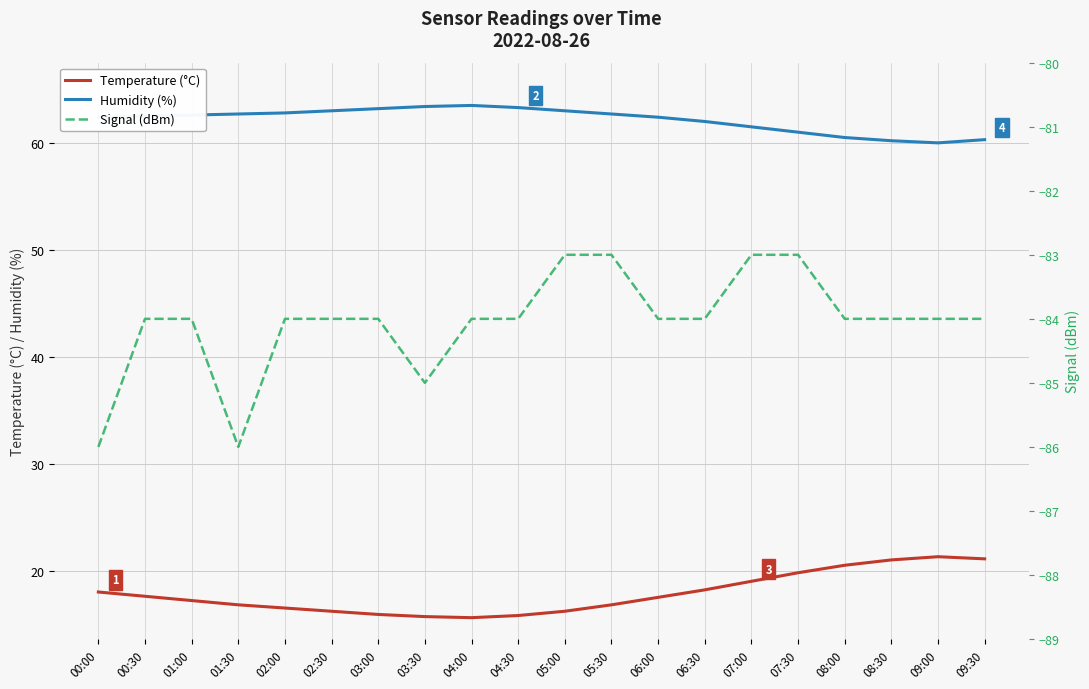

Rank the categories by Humidity (%) value from highest to lowest.

04:00, 03:30, 04:30, 03:00, 02:30, 05:00, 02:00, 01:30, 05:30, 01:00, 00:30, 00:00, 06:00, 06:30, 07:00, 07:30, 08:00, 09:30, 08:30, 09:00